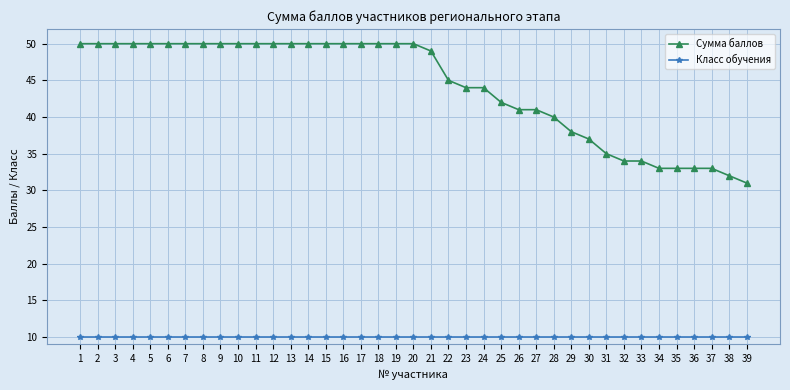

What is the minimum value shown in the chart?

10